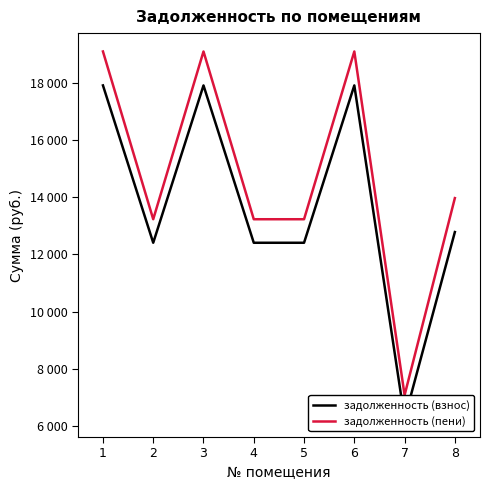

What is the total value across all series at 1?

36983.5